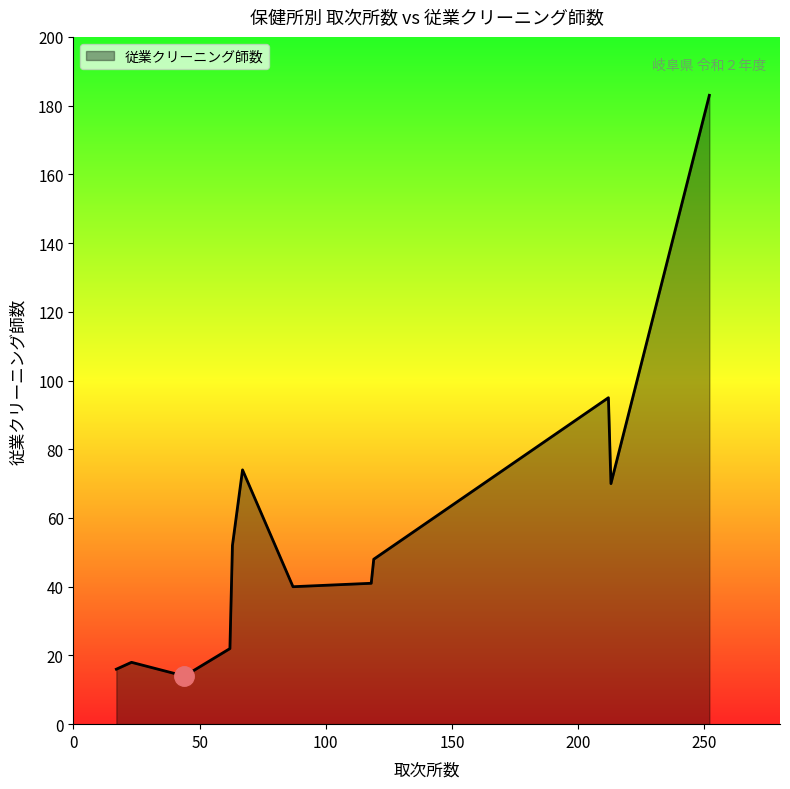

What is the greatest value displayed?

183